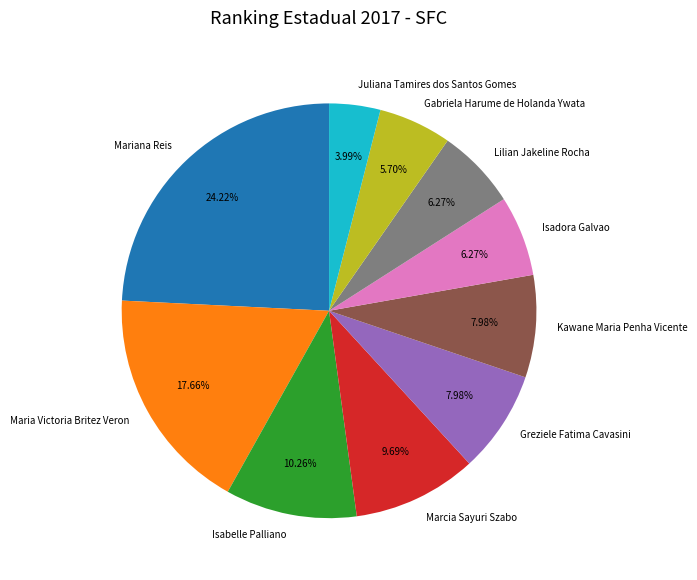

What percentage is NOT represented by Juliana Tamires dos Santos Gomes?

96.0%